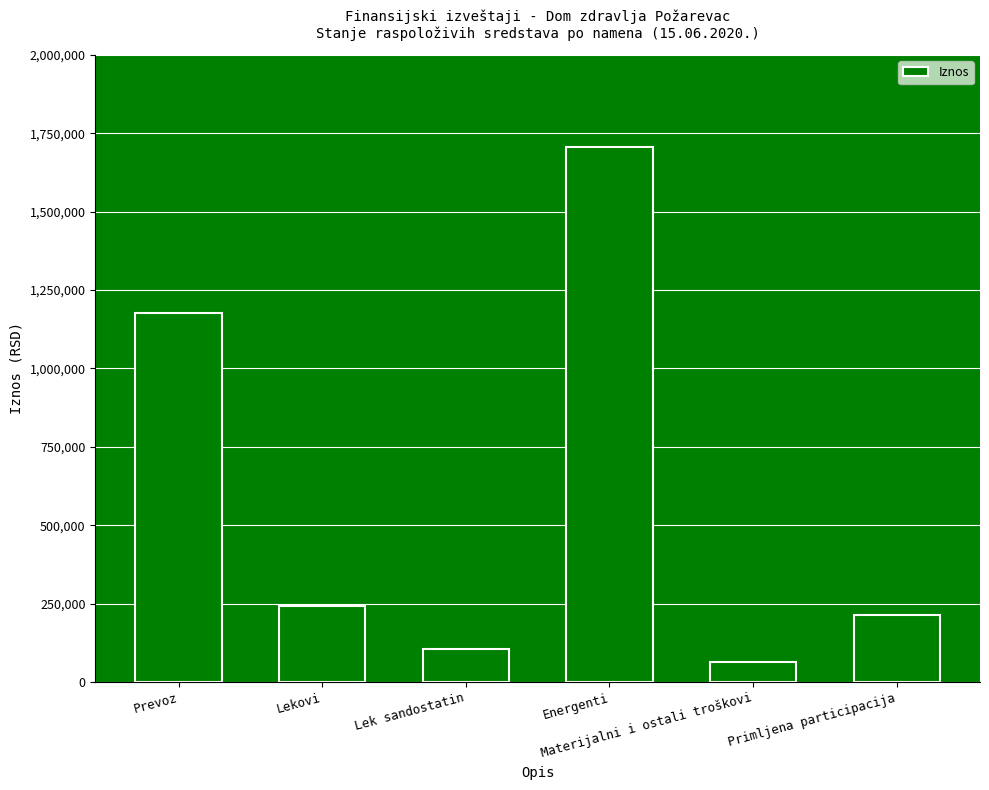

At which label does the data first exceed 242332?

Prevoz